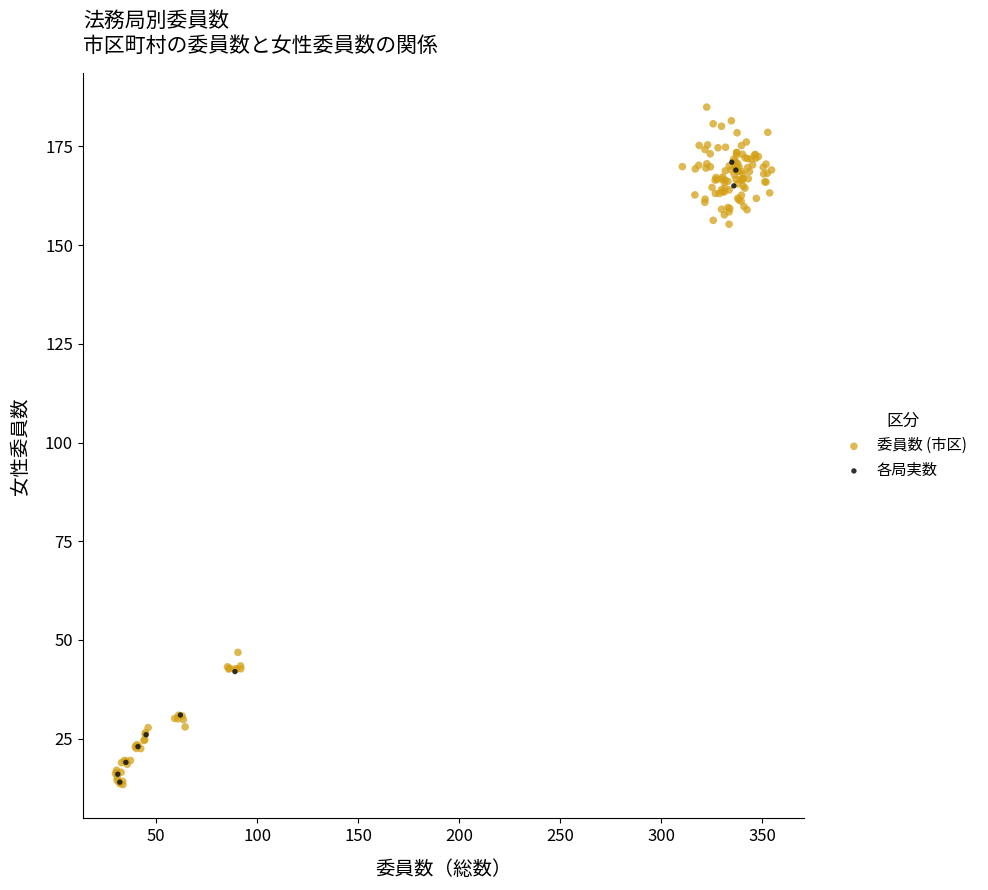

Which series has the widest spread of Y values?

委員数 (市区)